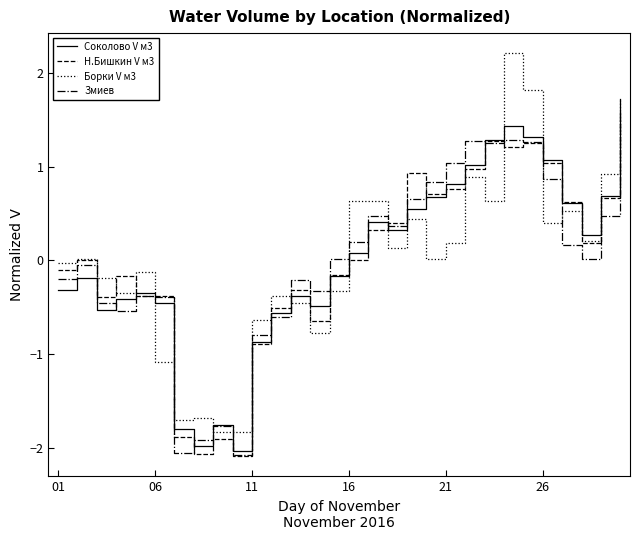

What is the highest value of the Борки V м3 series?

2.2